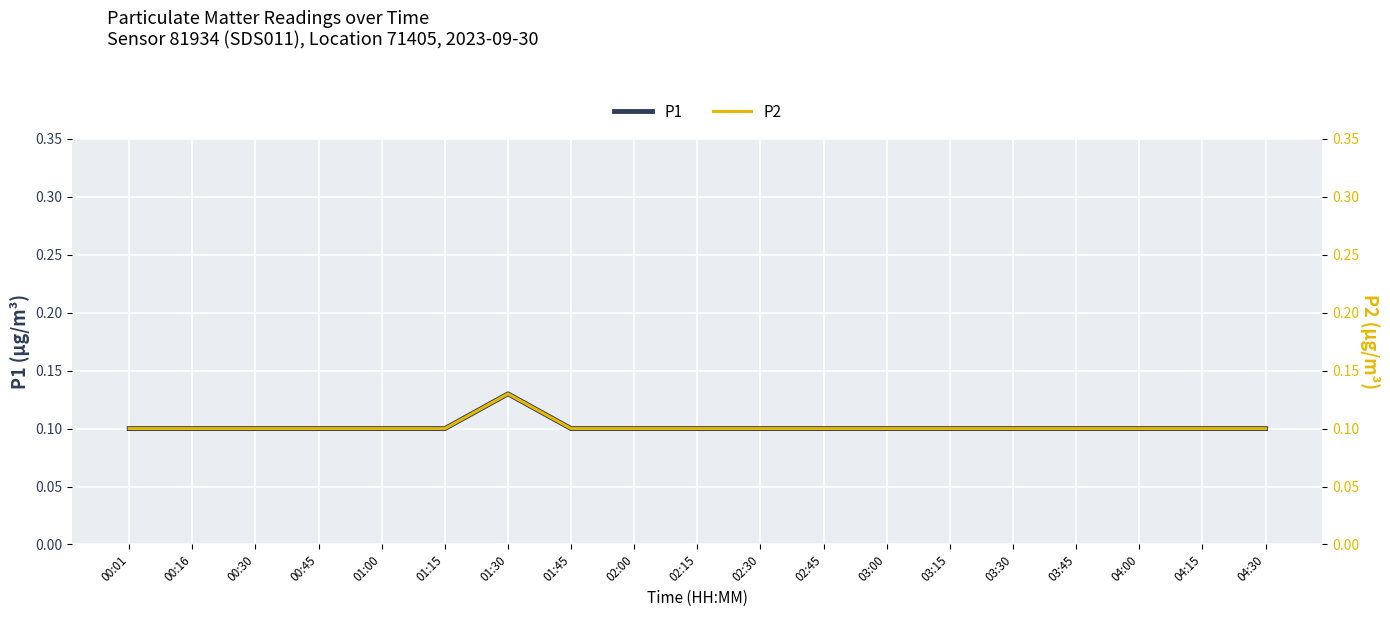

Rank the categories by P2 value from highest to lowest.

01:30, 00:01, 00:16, 00:30, 00:45, 01:00, 01:15, 01:45, 02:00, 02:15, 02:30, 02:45, 03:00, 03:15, 03:30, 03:45, 04:00, 04:15, 04:30